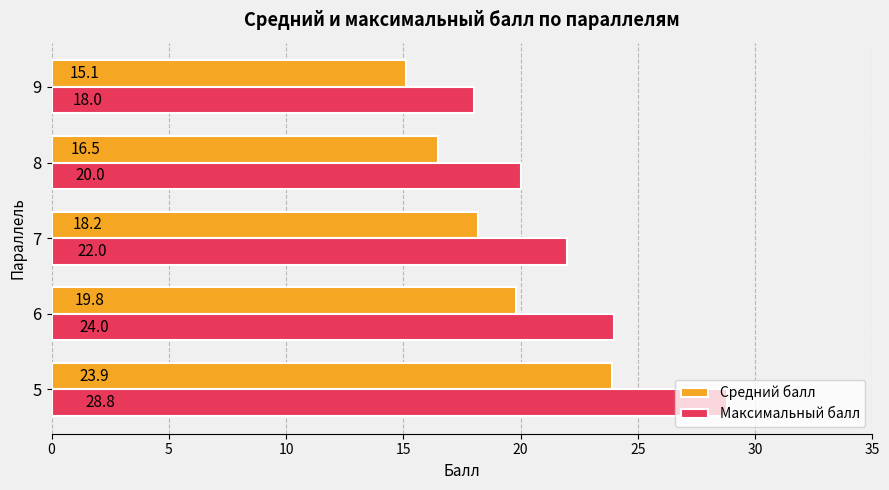

What is the sum of the Максимальный балл values at 5 and 6?

52.8